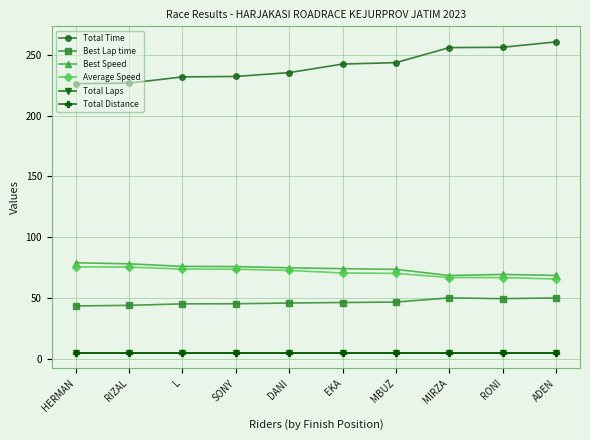

What is the label of the 5th point from the left?

DANI